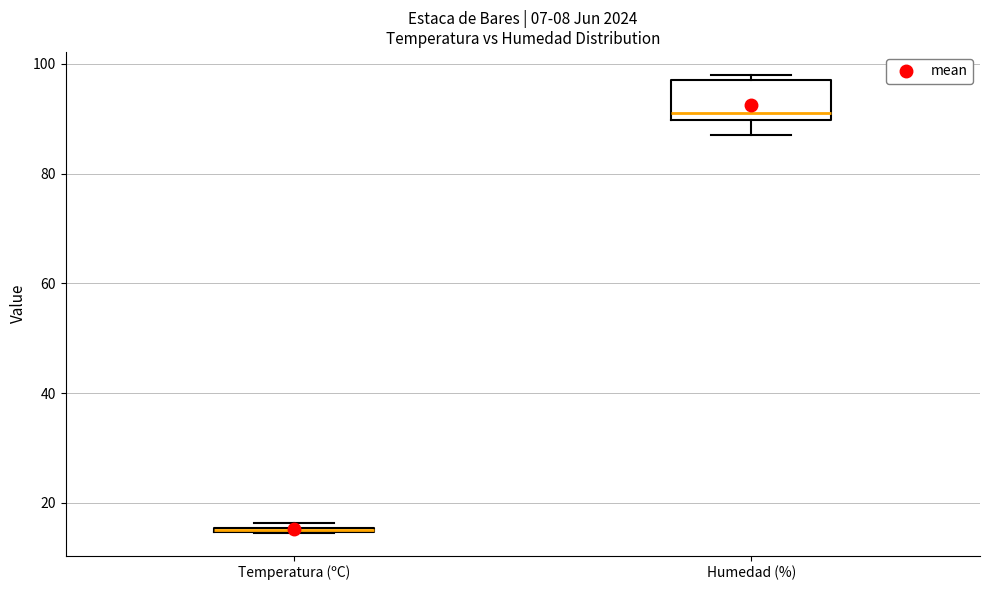

Comparing the boxes themselves (not the whiskers), which one is the tallest?

Humedad (%)